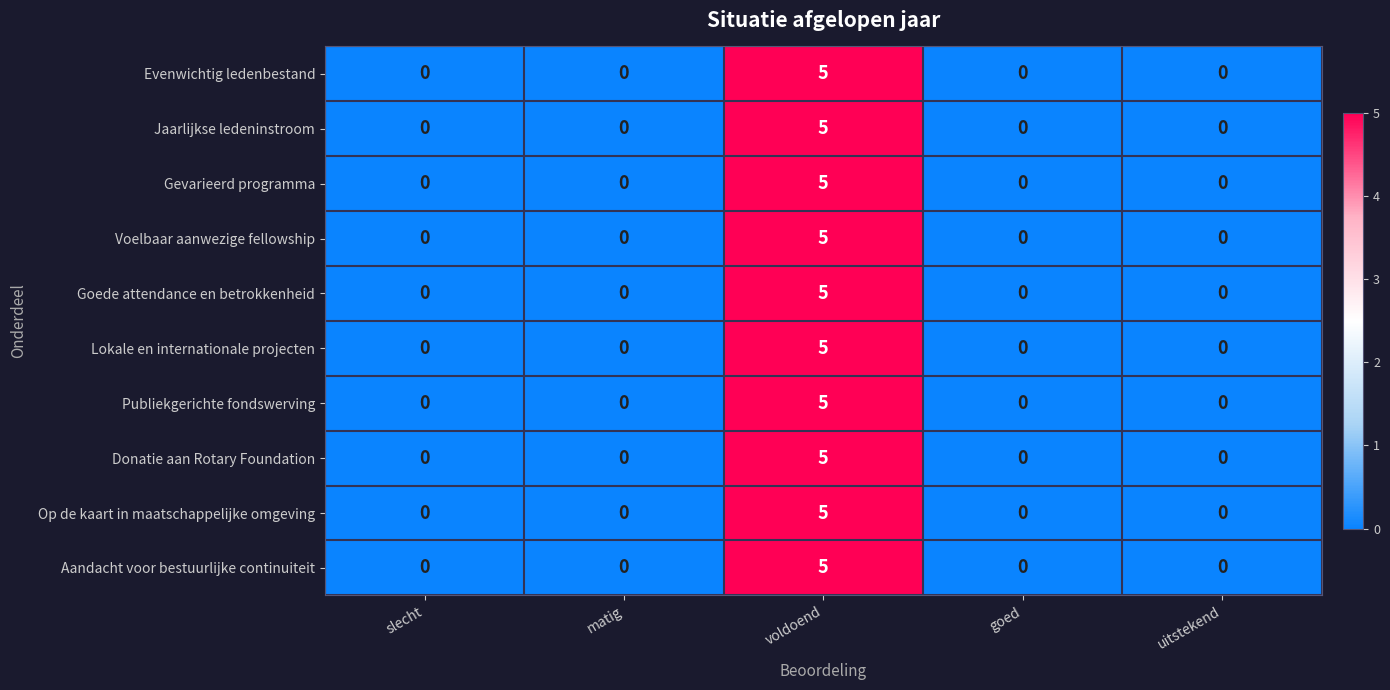

True or false: Donatie aan Rotary Foundation has a value of -3 at matig.

False